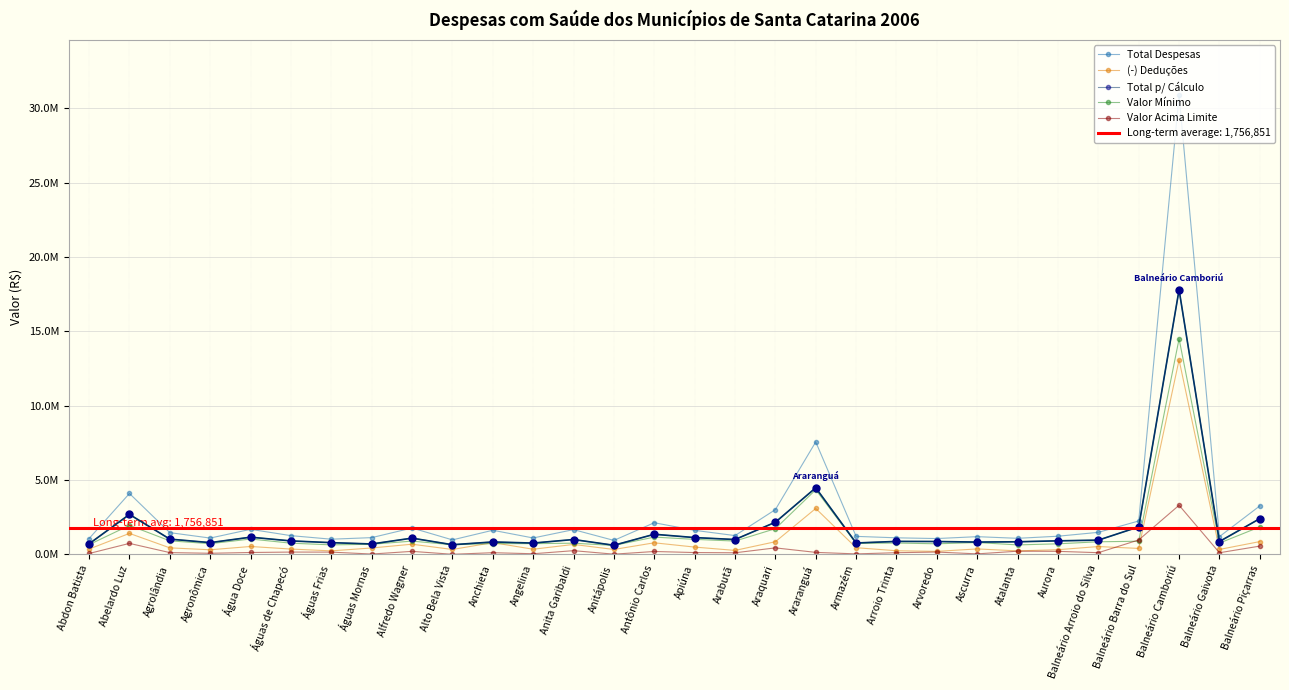

The value of Total Despesas at Arabutã is 1260149.5. True or false?

True